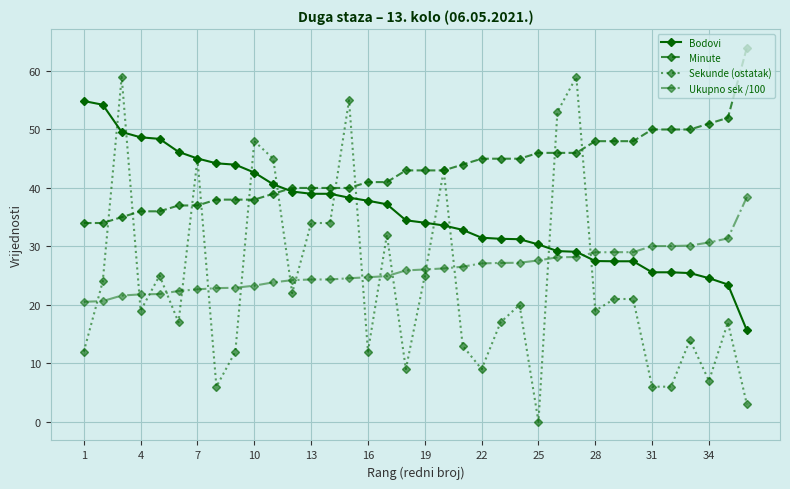

How many data points does each series have?

36